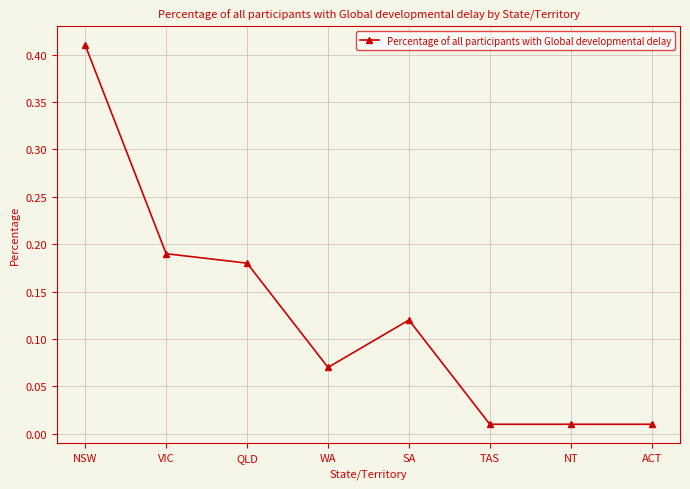

What is the sum of all values?

1.0